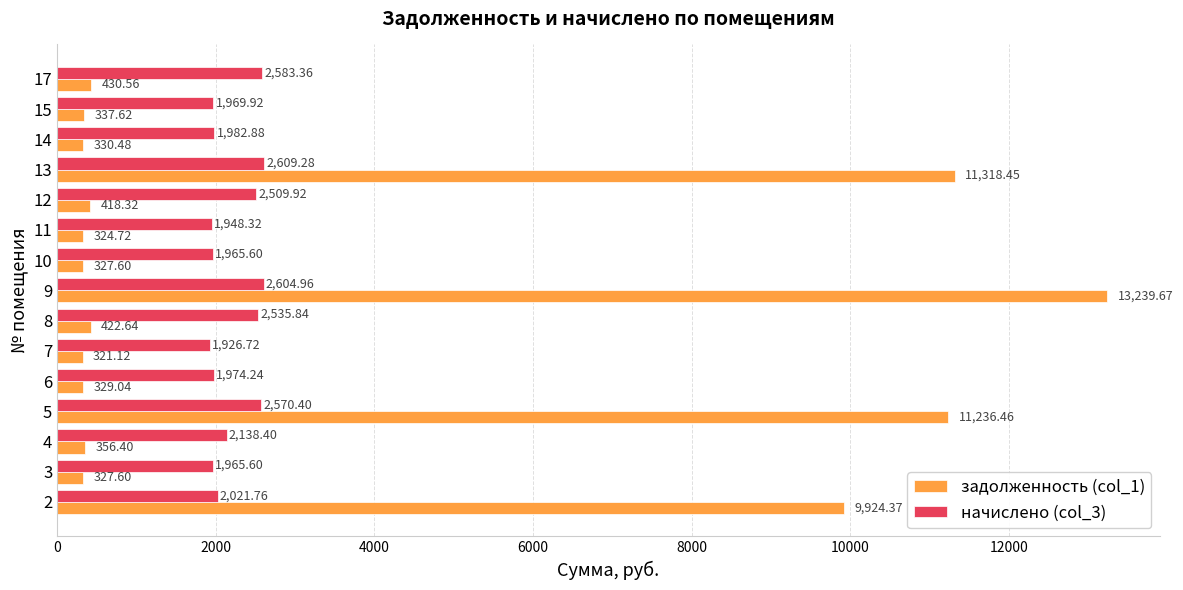

What is the sum of the начислено (col_3) values at 9 and 12?

5114.9